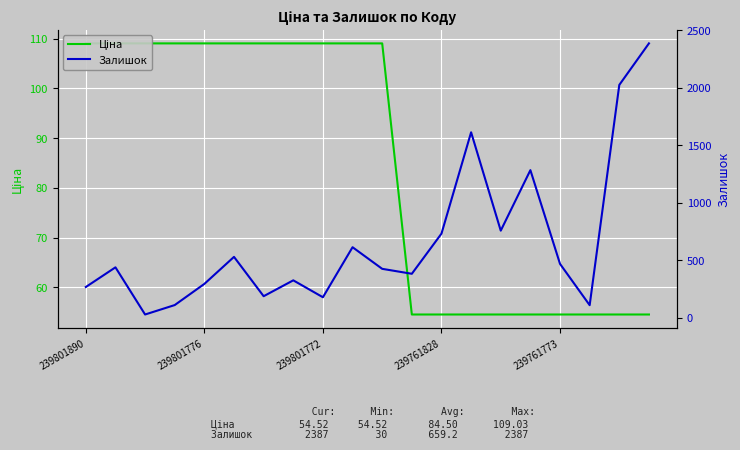

What are all the series names shown in the legend?

Ціна, Залишок